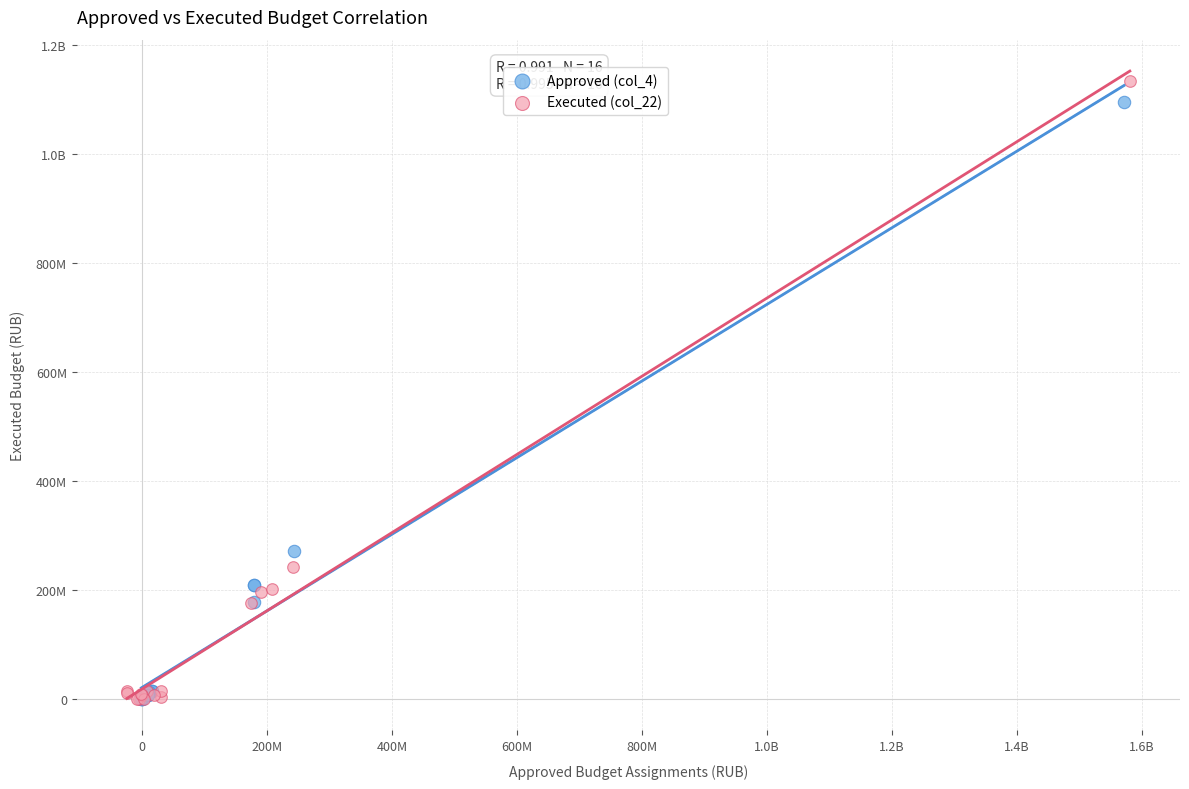

What are all the series names shown in the legend?

Approved (col_4), Executed (col_22)